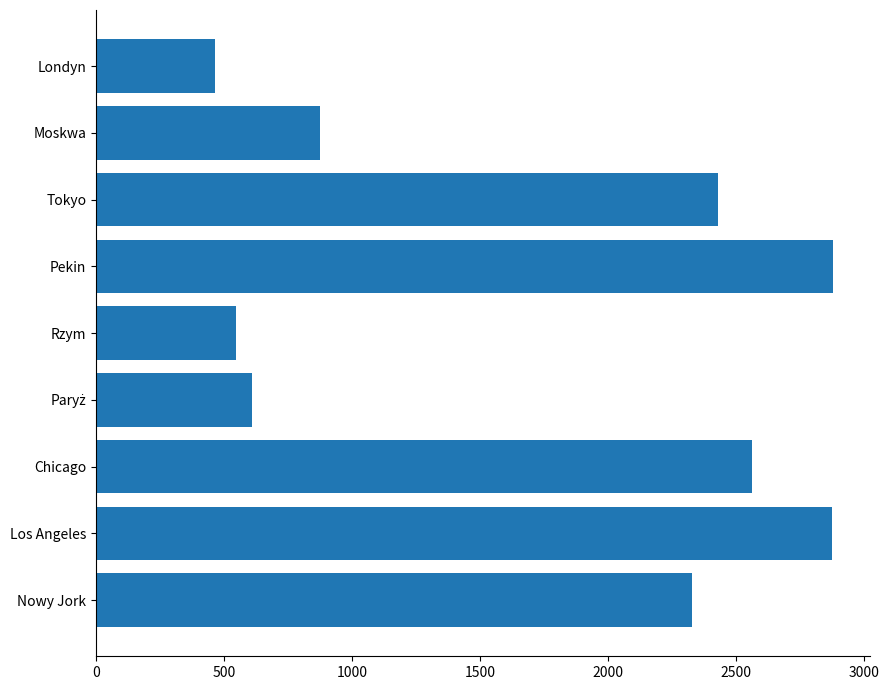

Which category has the lowest value across all series?

Londyn